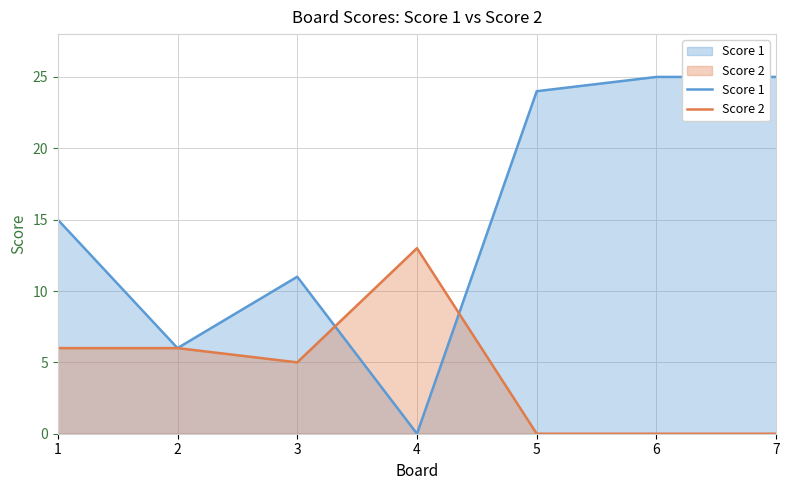

Which series has the largest range (max minus min)?

Score 1